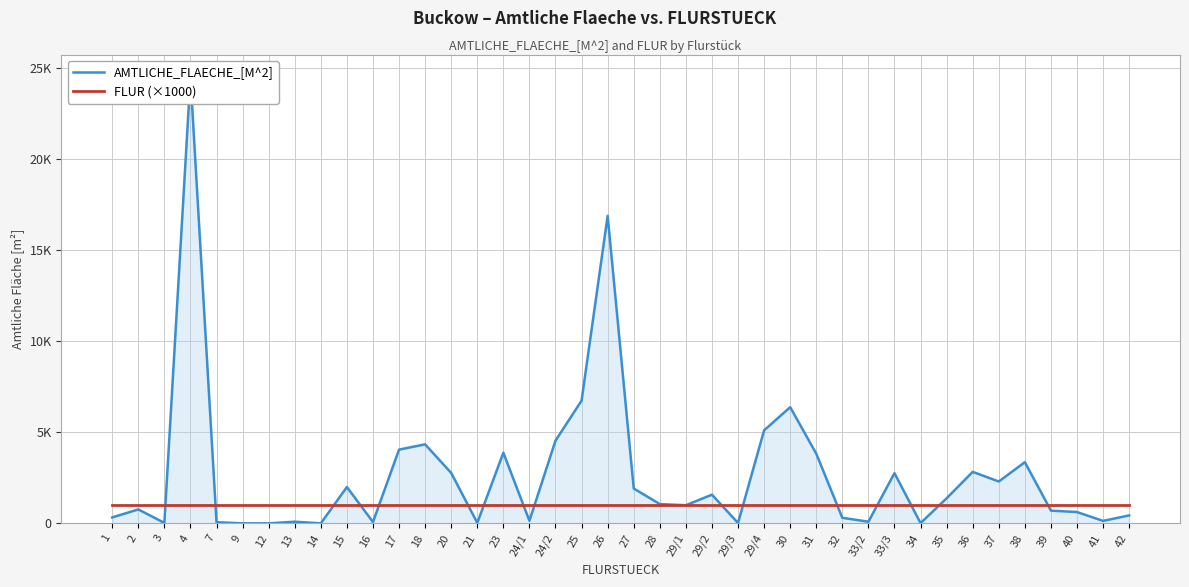

What is the average value of the FLUR (×1000) series?

1000